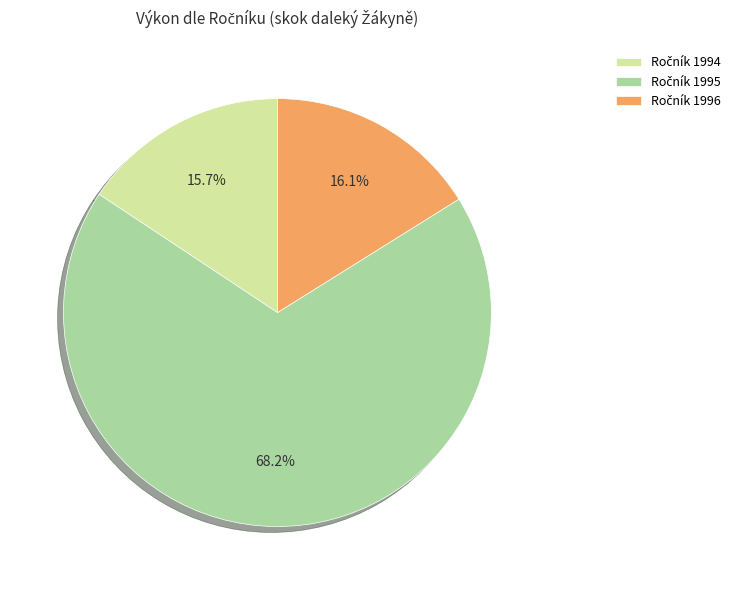

How many slices are in this pie chart?

3